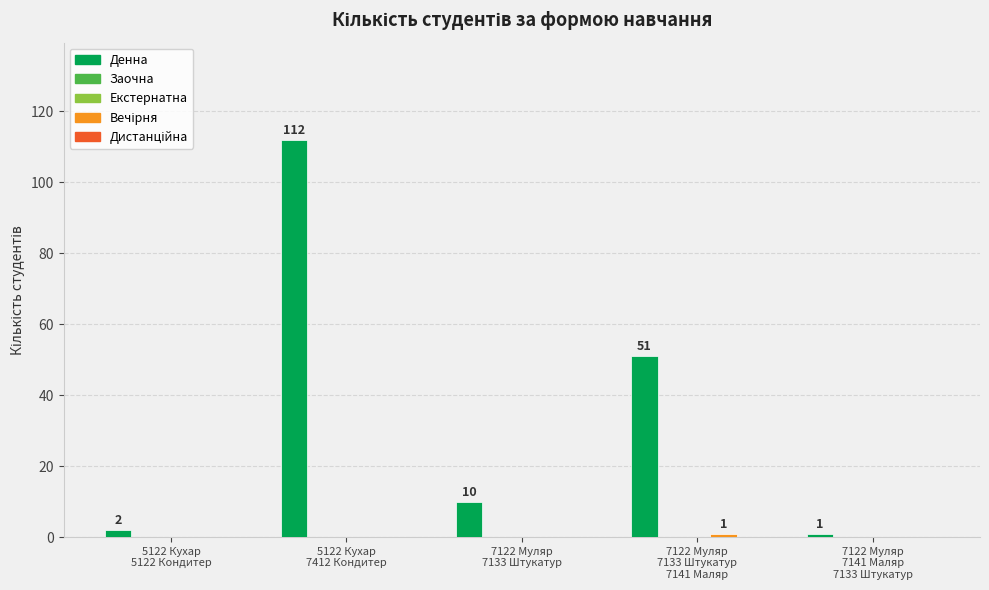

Where is Екстернатна nearest to the value 0?

5122 Кухар
5122 Кондитер